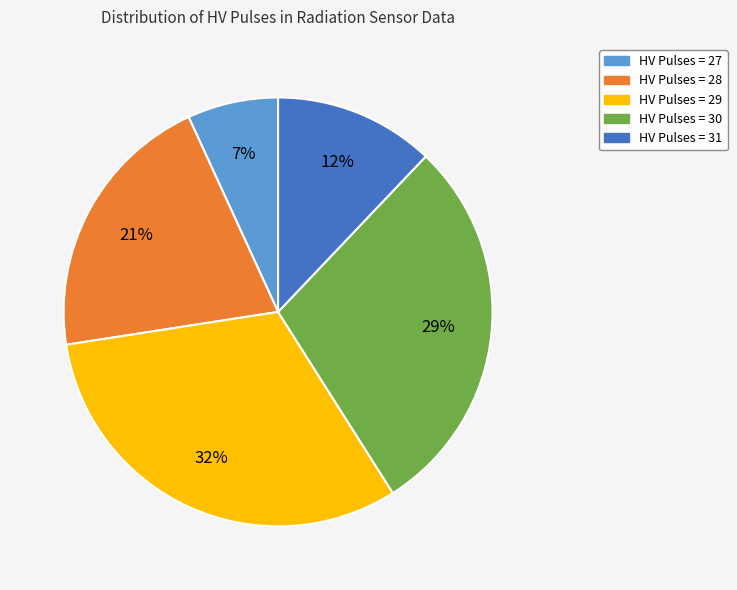

To the nearest percent, what is the average slice percentage?

20%